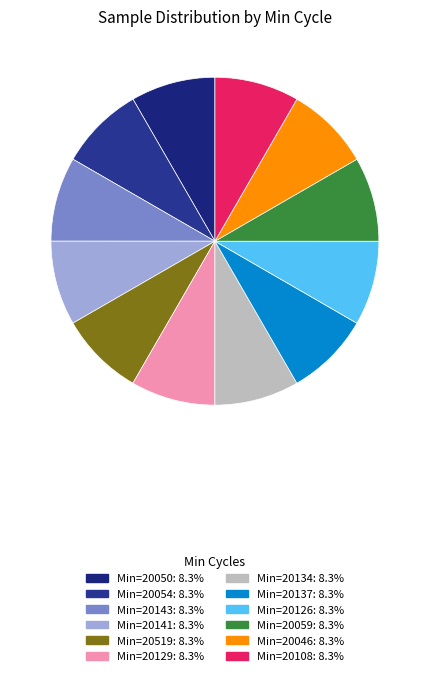

Which slice is the smallest?

28/20143